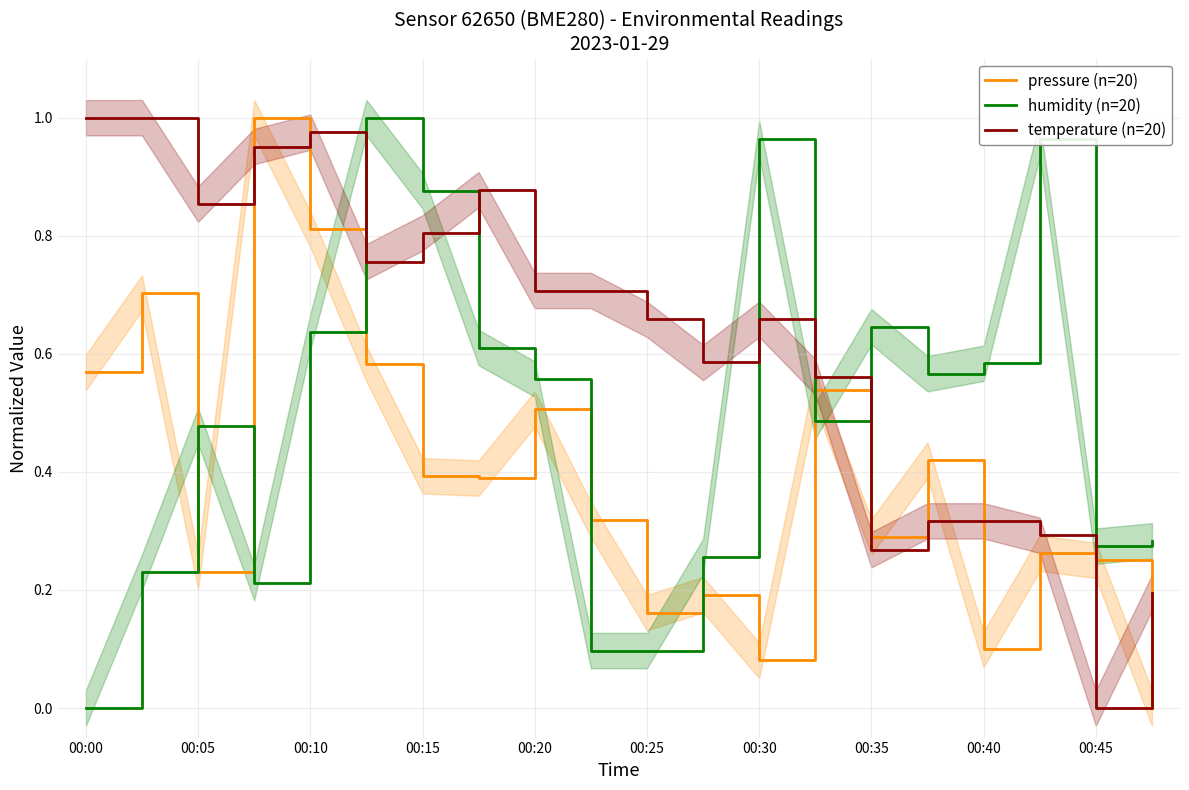

The value of pressure (n=20) at 11 is 0.3. True or false?

False